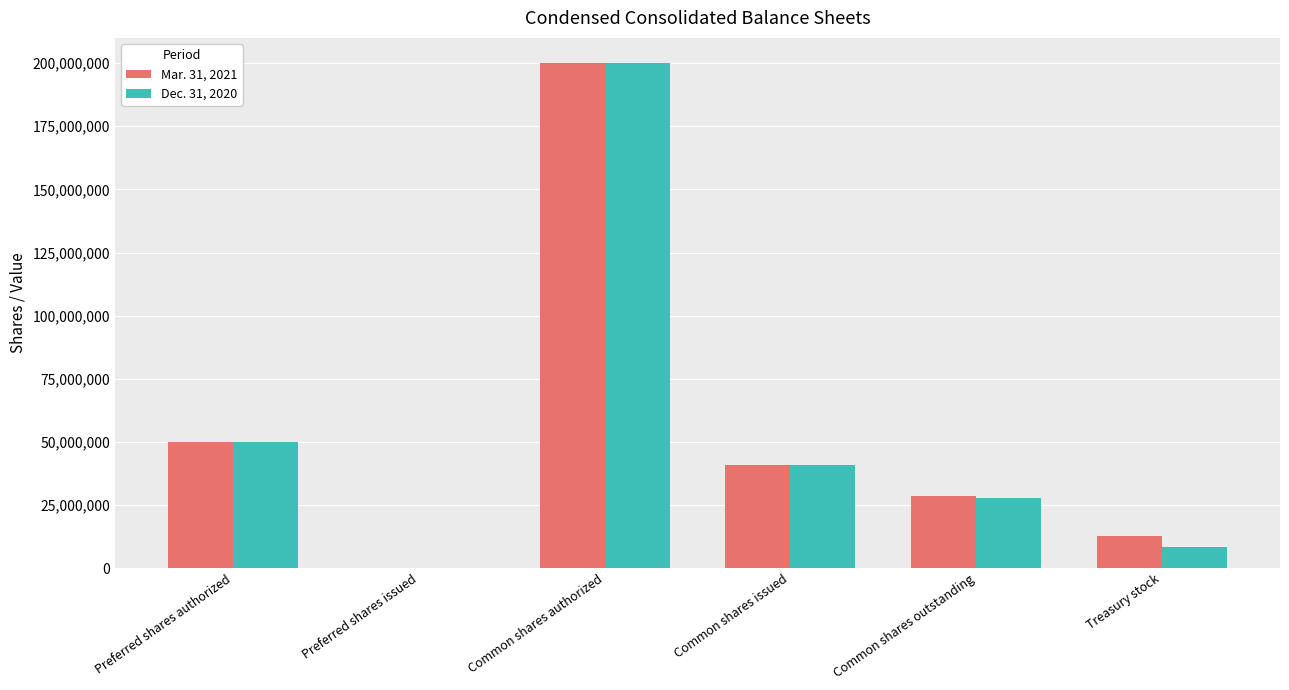

Which category has the highest value in the Mar. 31, 2021 series?

Common shares authorized